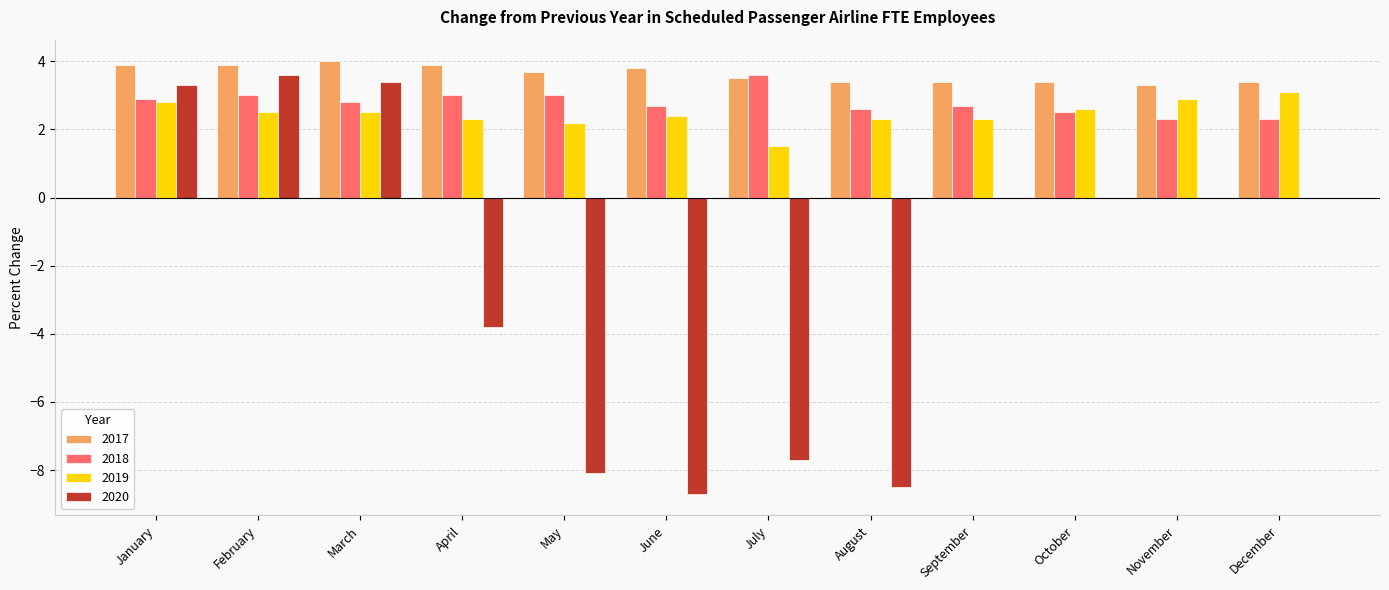

At which label does 2019 first exceed 2?

January